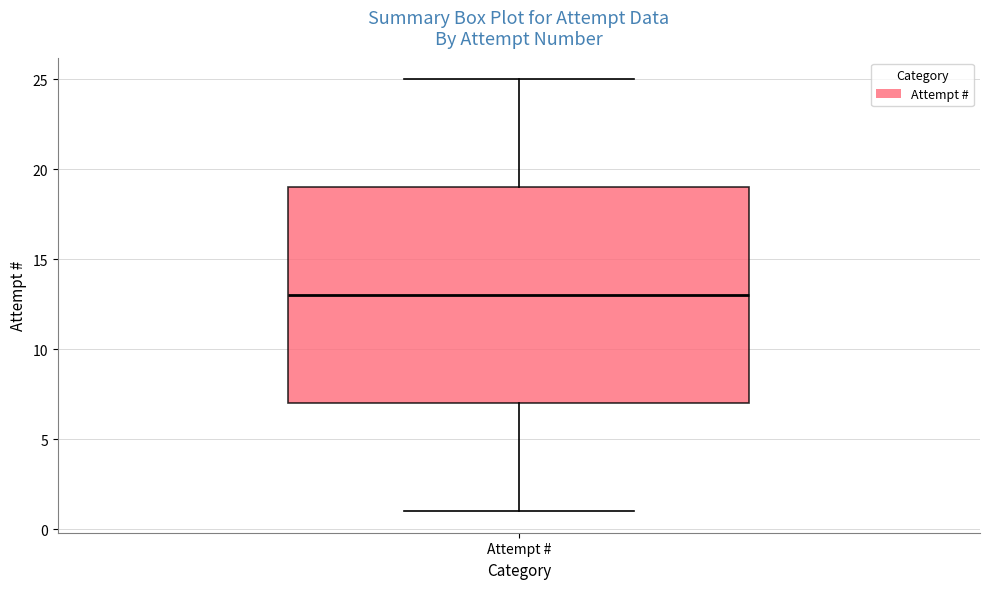

Read this box plot against the y-axis: the position of the median line, the range covered by the box, and the ends of both whiskers. The values are not printed on the chart, so give them approximately, as read against the axis.

median 13, box 7 to 19, whiskers 1 to 25